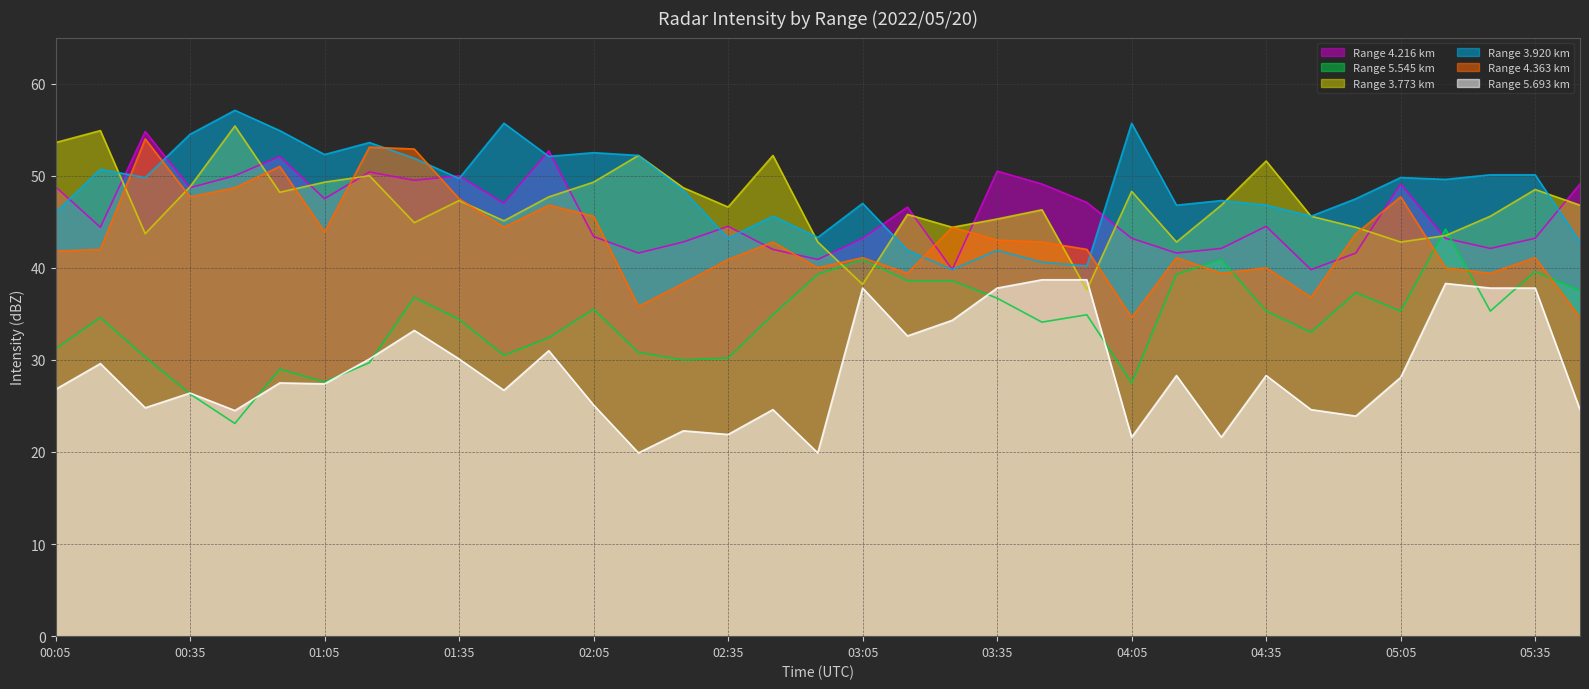

At which label does 4.363 reach its peak?

00:25